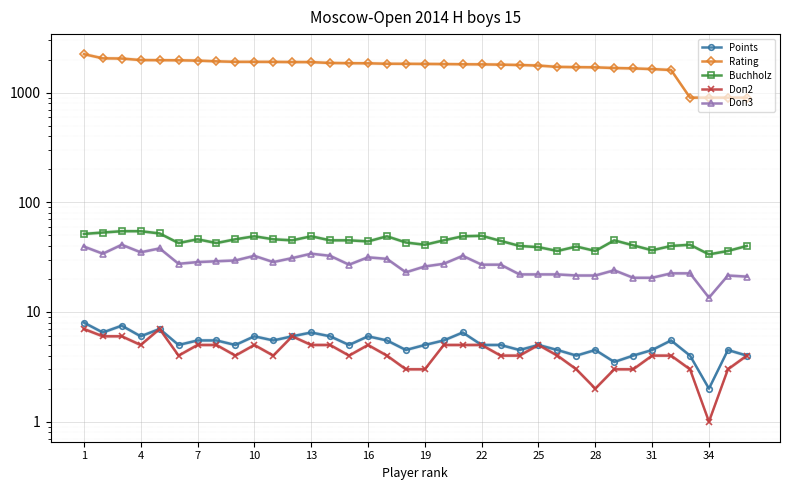

True or false: Doп2 has more than 1 interior local peaks.

True